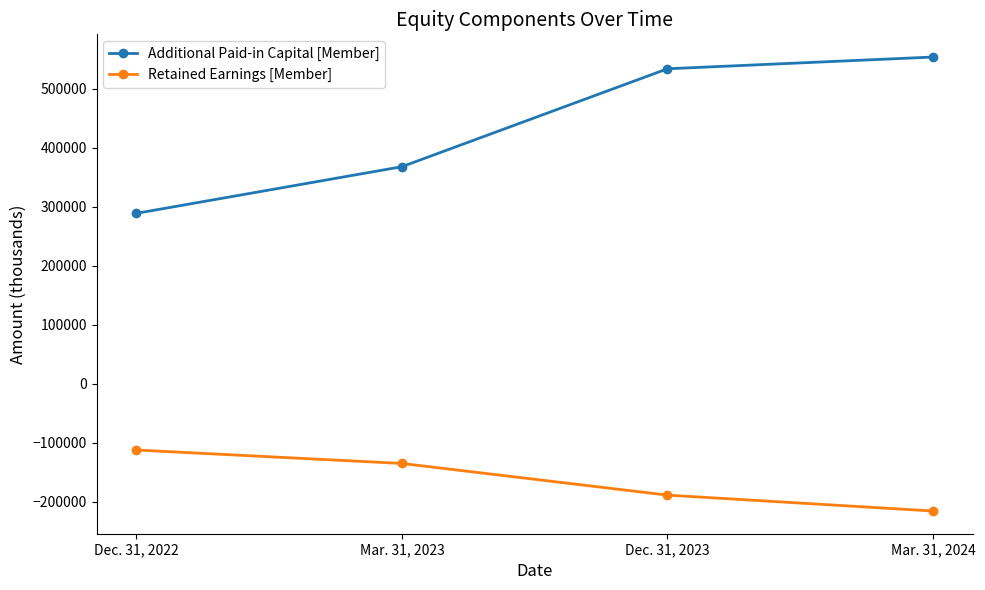

At how many categories does at least one series exceed 341993?

3